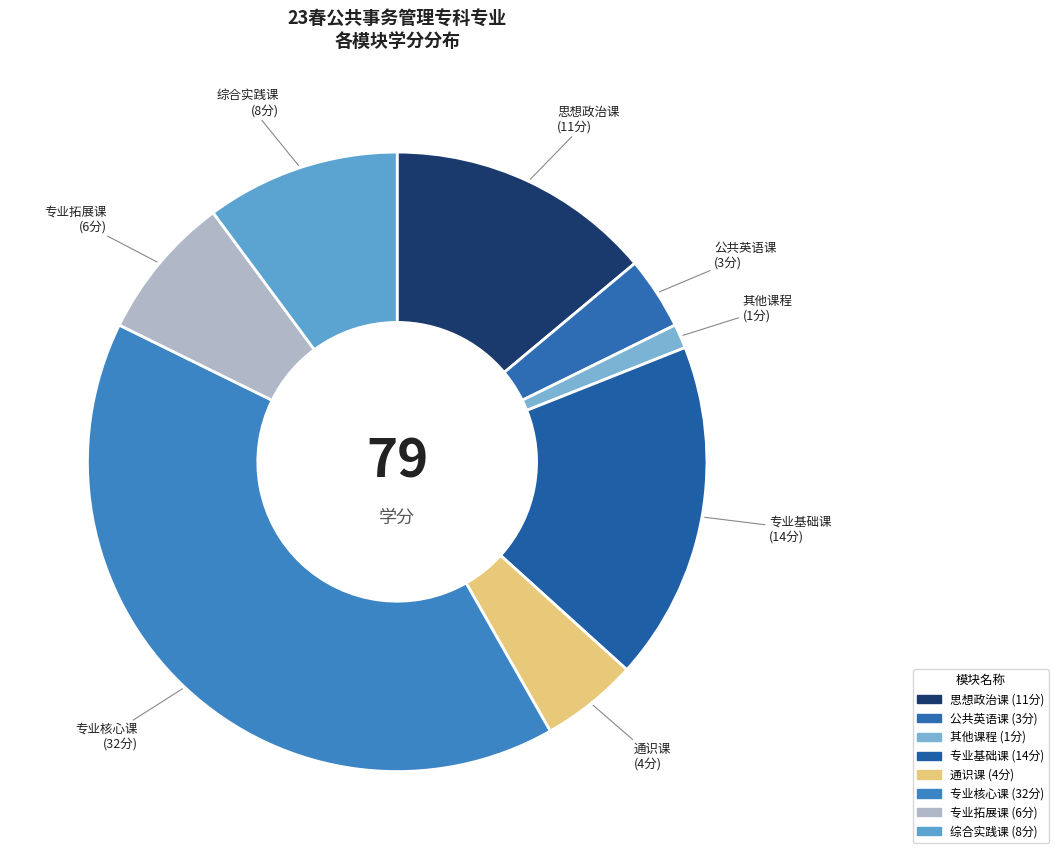

True or false: 其他课程 accounts for 1% of the total.

True